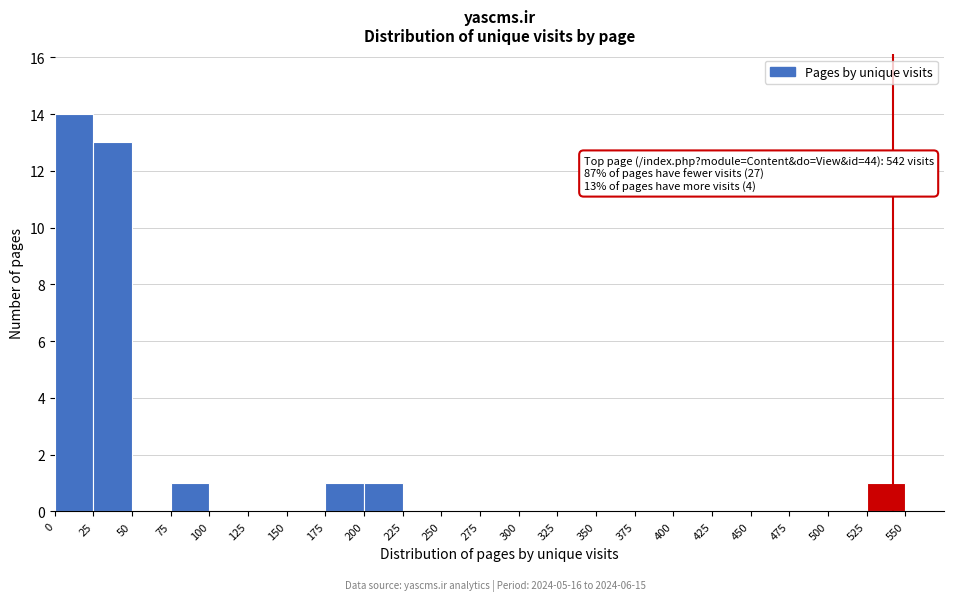

Over which range of the x-axis is the bar tallest?

0 to 25